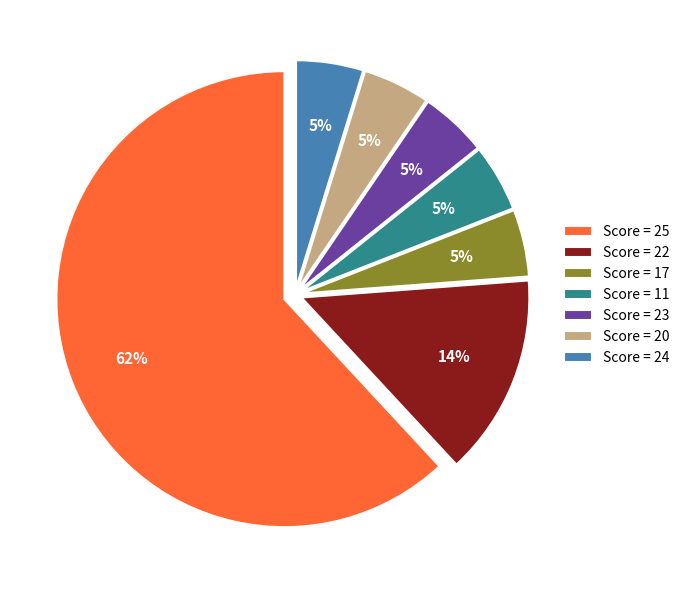

Is the sum of Score = 23 and Score = 17 greater than half?

No